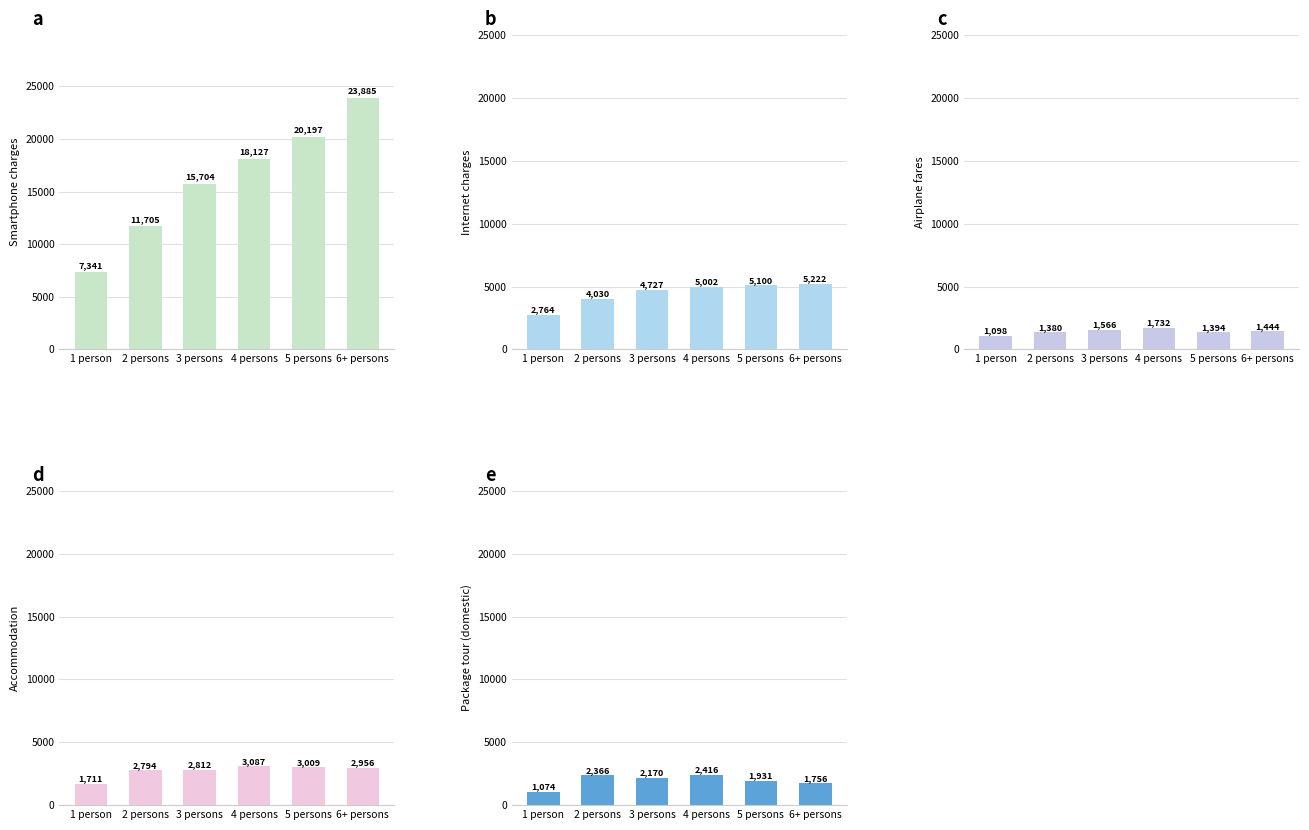

Which series changed the most between 2 persons and 3 persons?

Smartphone charges